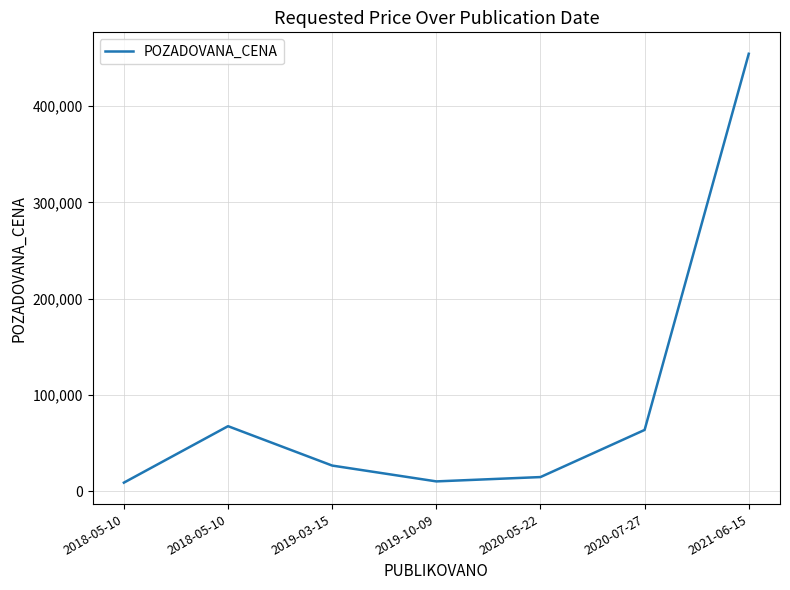

True or false: there are more than 0 points higher than both neighbors.

True